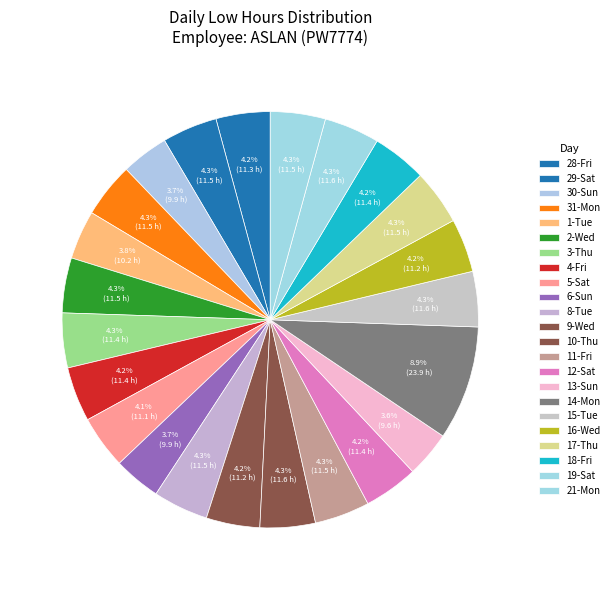

How many segments does this pie chart have?

23